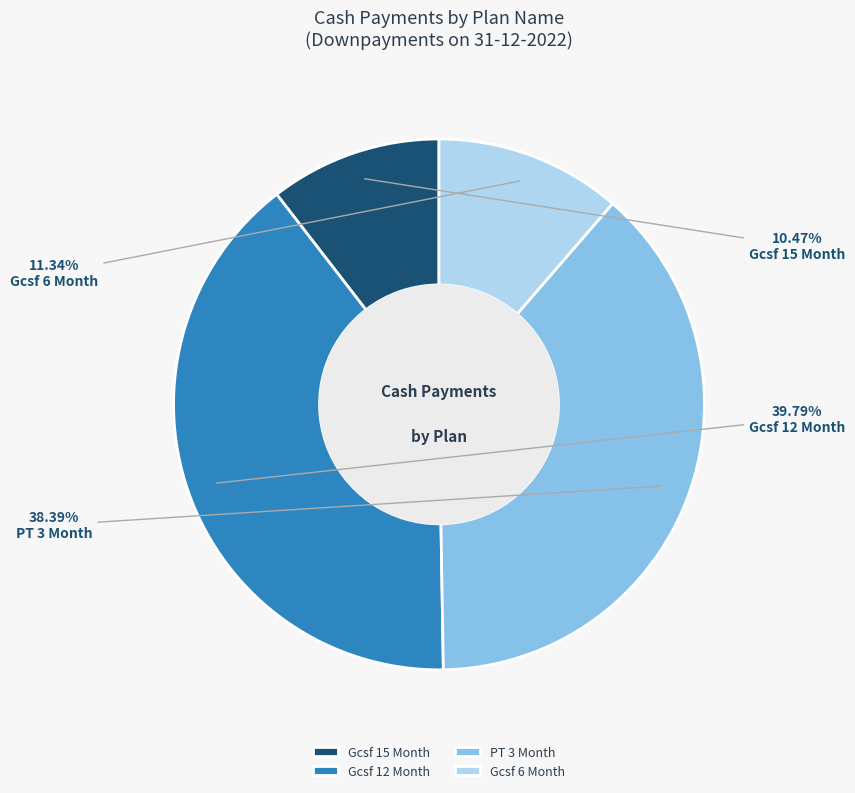

What is the largest slice in the pie chart?

Gcsf 12 Month